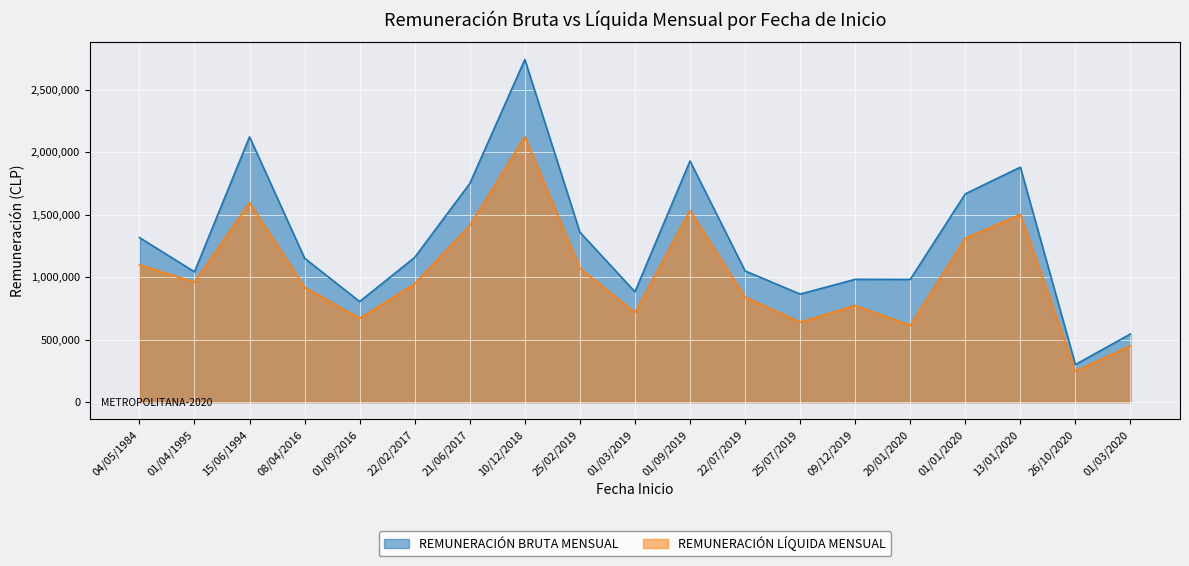

Reading left to right, extract all data points from this chart.

REMUNERACIÓN BRUTA MENSUAL: 1316623	1042561	2122307	1151302	804728	1158027	1749011	2740496	1359564	882707	1929018	1050163	864311	982269	981575	1666332	1879430	300809	545047
REMUNERACIÓN LÍQUIDA MENSUAL: 1097772	959505	1594983	918322	669604	946850	1411990	2122156	1071407	716301	1531021	839445	639532	772848	613246	1310320	1501217	245828	450688